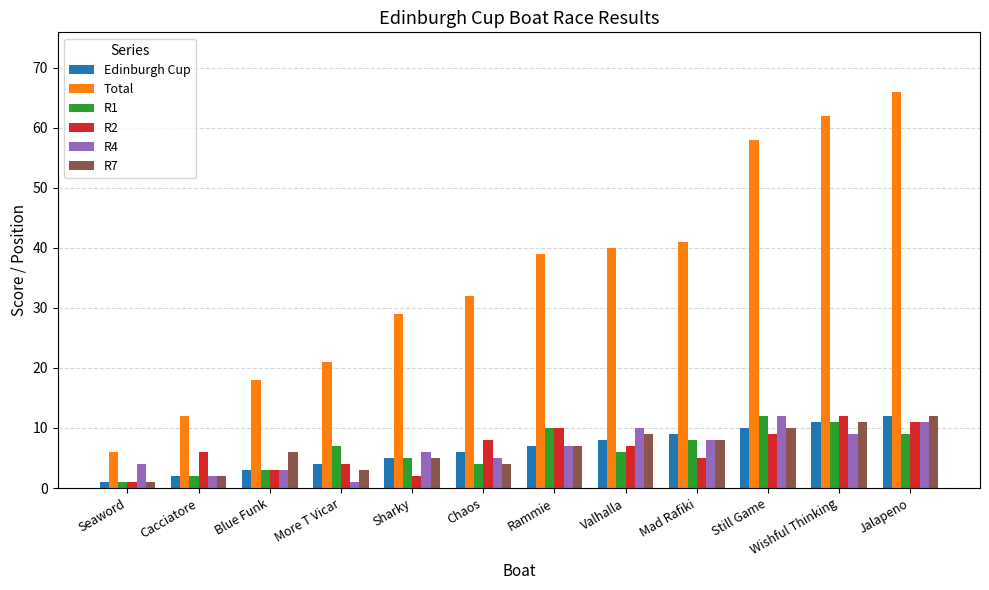

The Total series shows 21 at More T Vicar. True or false?

True